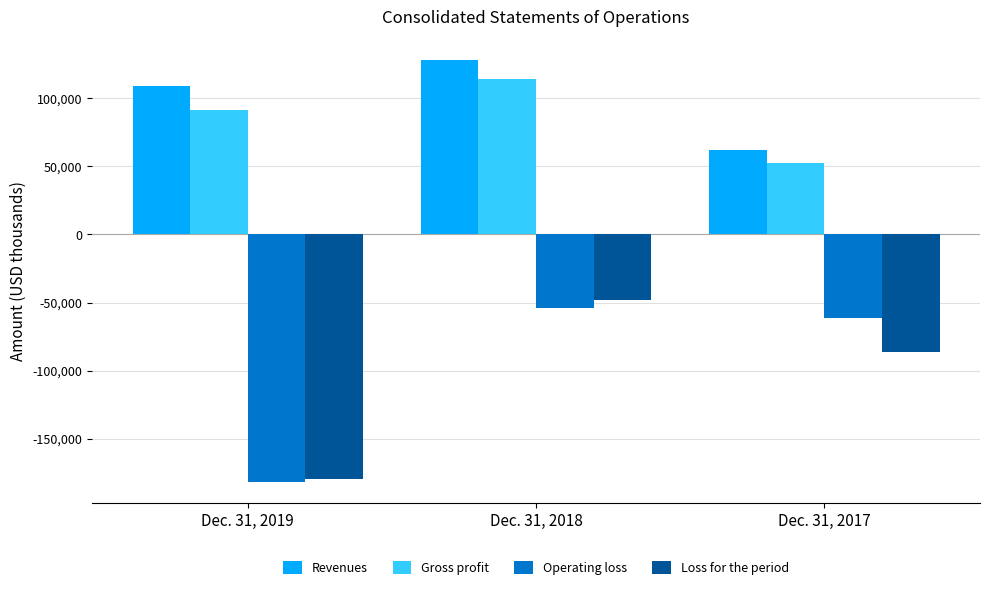

Is the value of Gross profit at Dec. 31, 2018 greater than the value of Operating loss at Dec. 31, 2018?

Yes